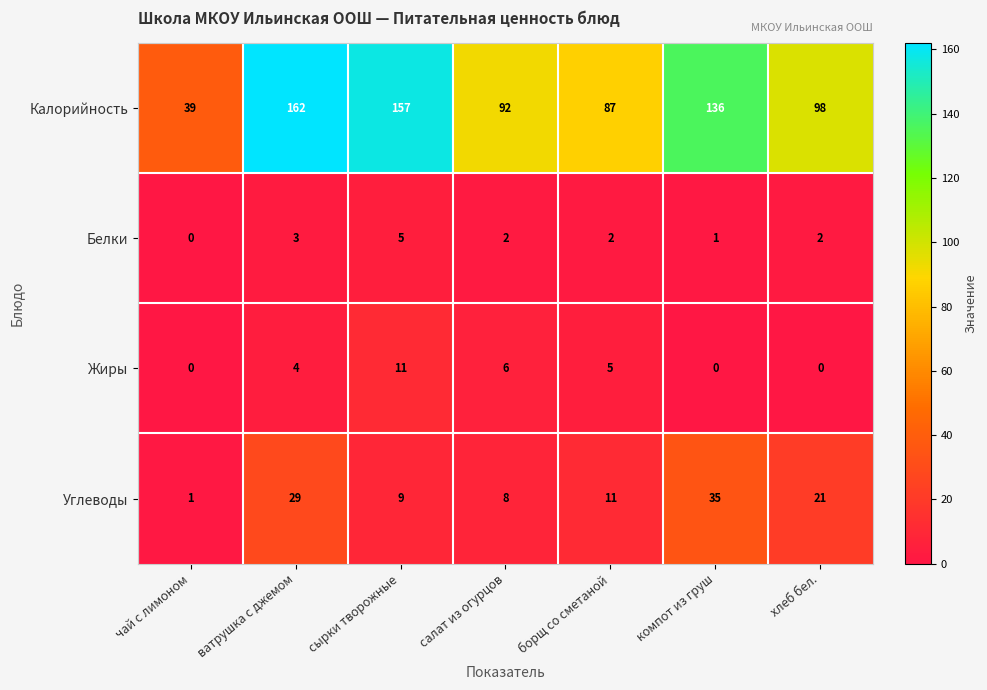

What is the greatest value displayed?

162